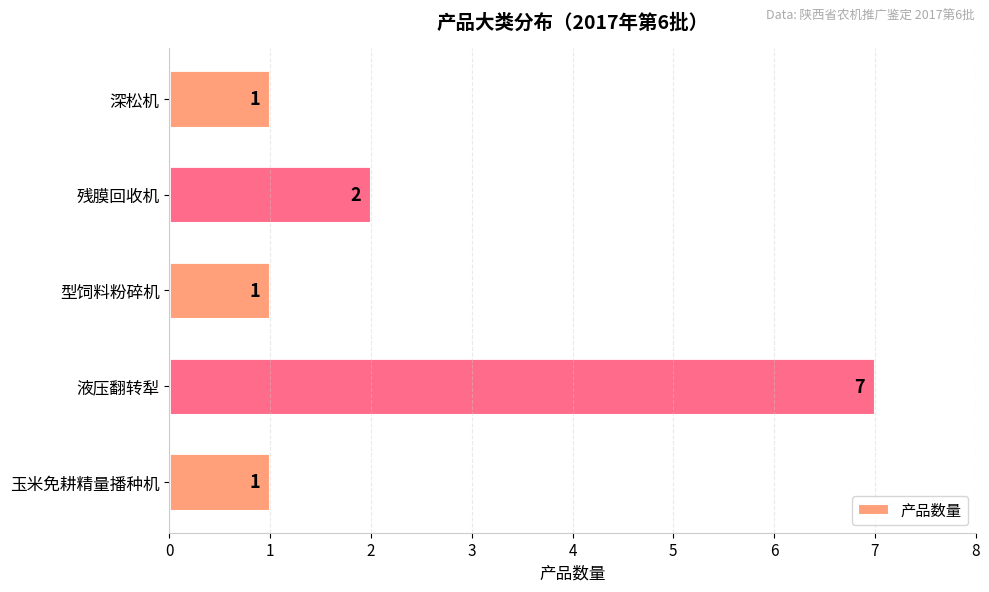

What is the sum of all values?

12